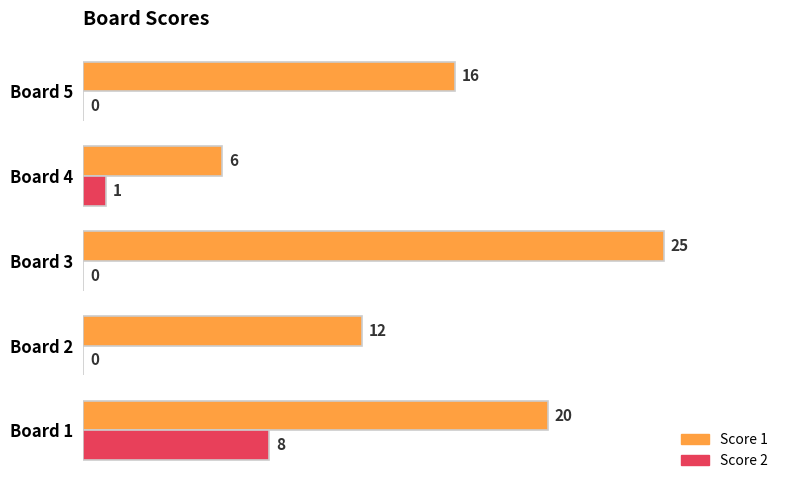

Is the value of Score 2 at Board 3 greater than the value of Score 1 at Board 1?

No